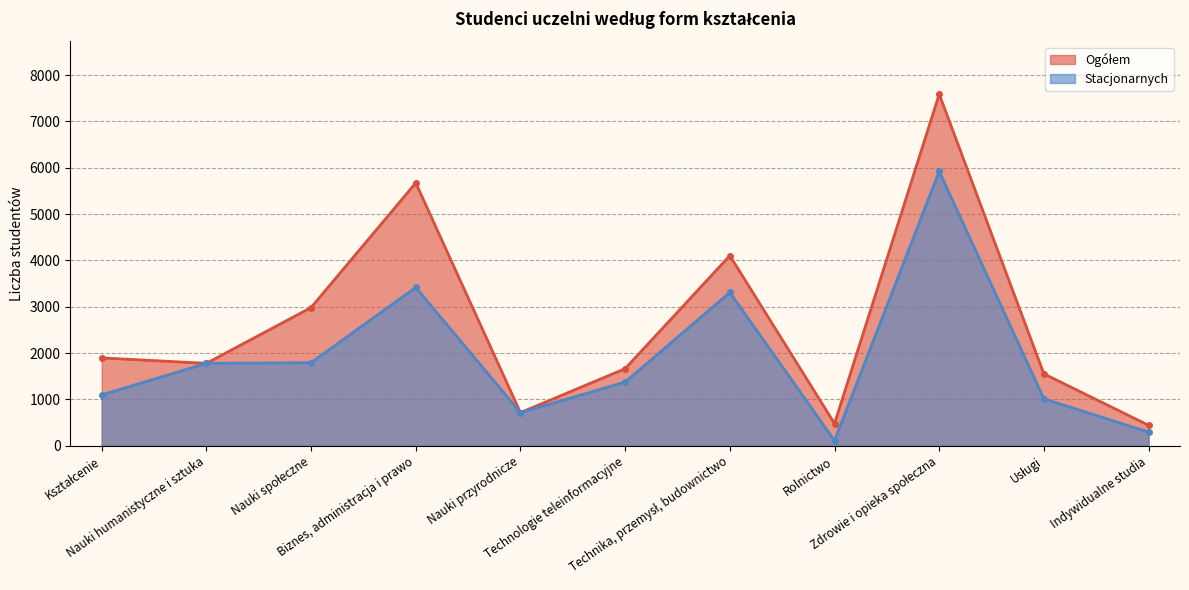

What are all the series names shown in the legend?

Ogółem, Stacjonarnych